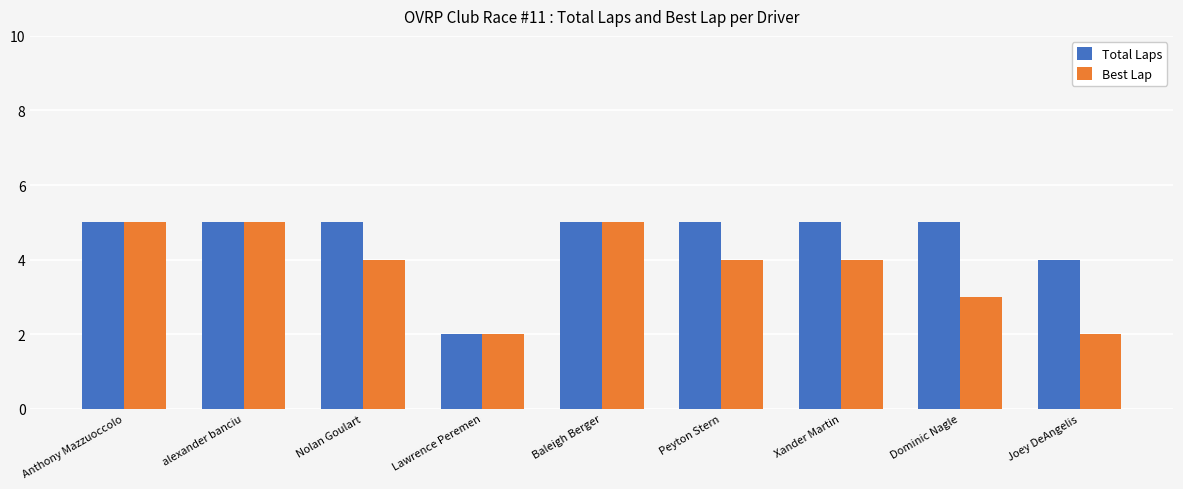

What is the label of the 7th bar from the right?

Nolan Goulart